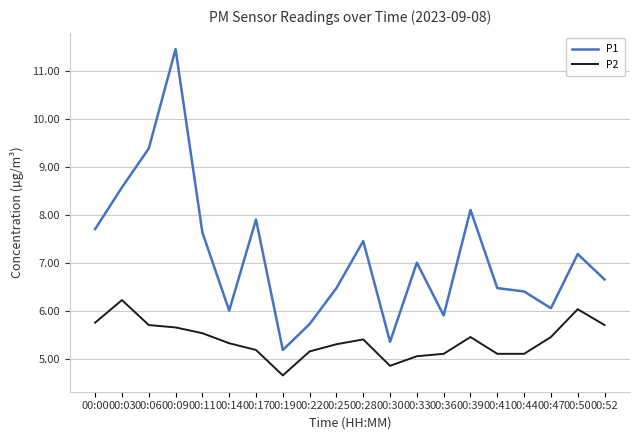

What value does the P2 series have at 00:28?

5.4